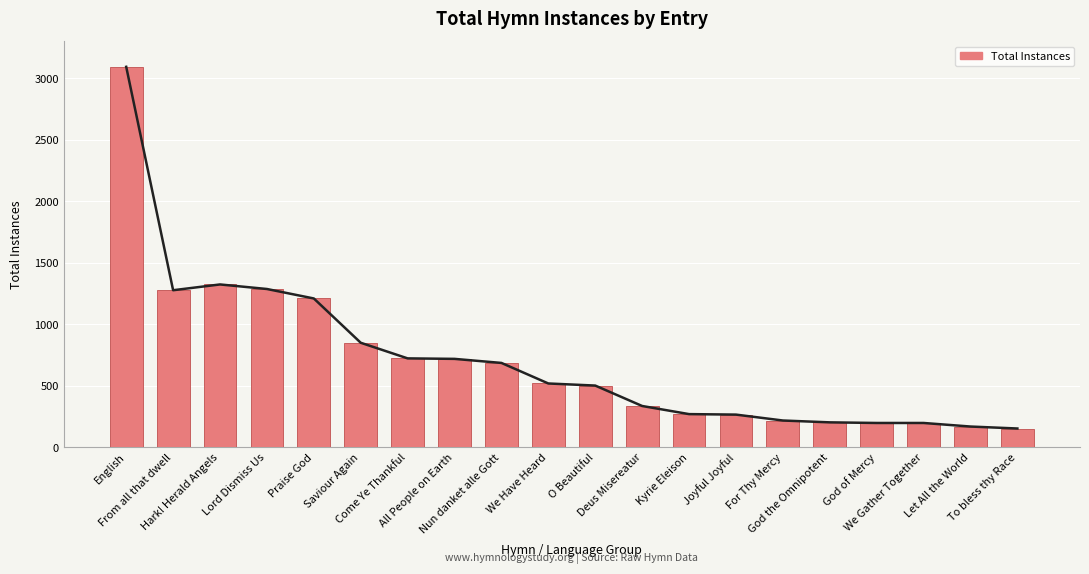

What is the label of the 7th bar from the right?

Joyful Joyful